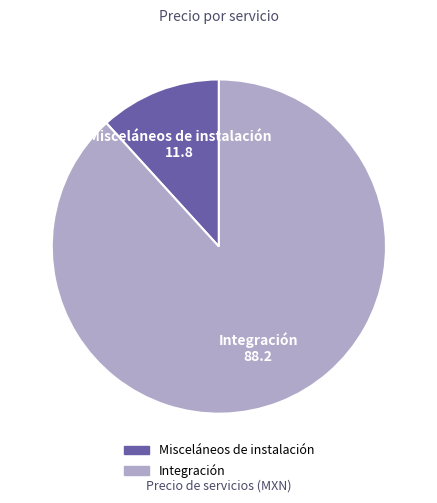

Rank the categories by value from lowest to highest.

Misceláneos de instalación, Integración